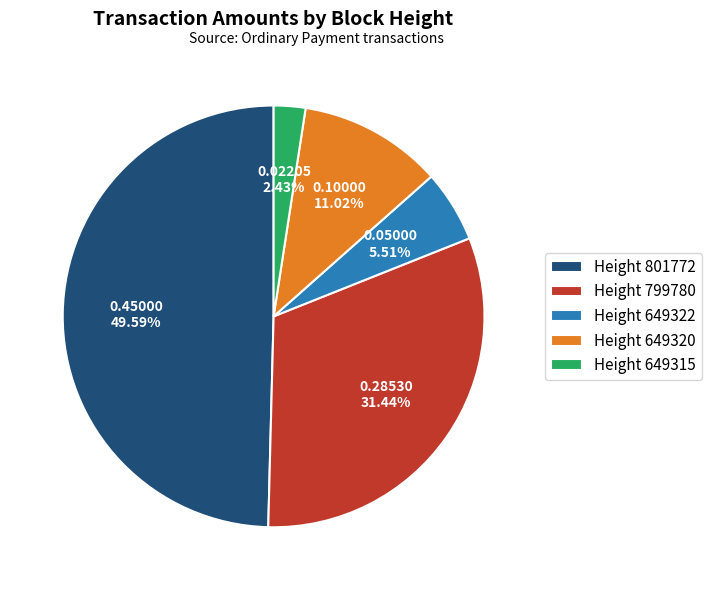

True or false: Height 649320 accounts for 11% of the total.

True